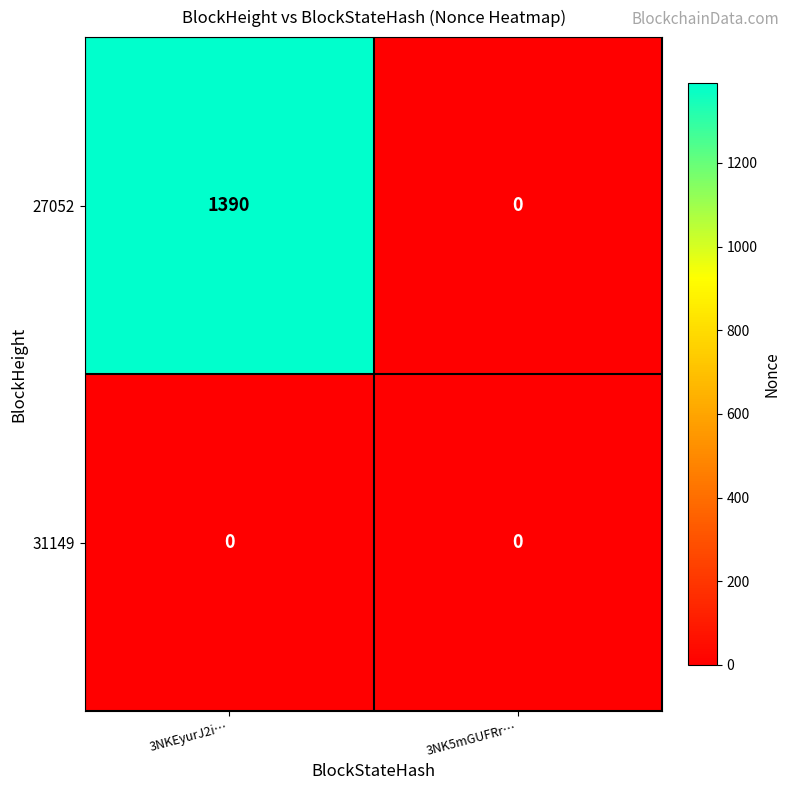

What is the maximum value shown in the chart?

1390